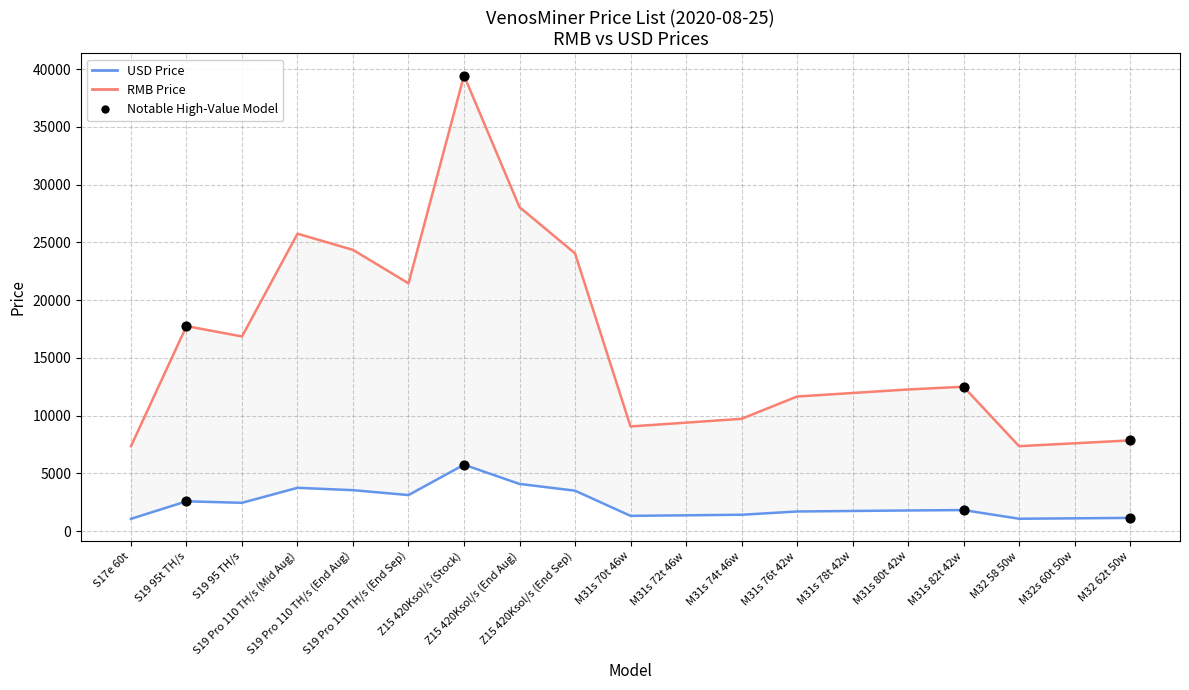

Is the value of USD Price at S17e 60t greater than the value of RMB Price at Z15 420Ksol/s (End Sep)?

No